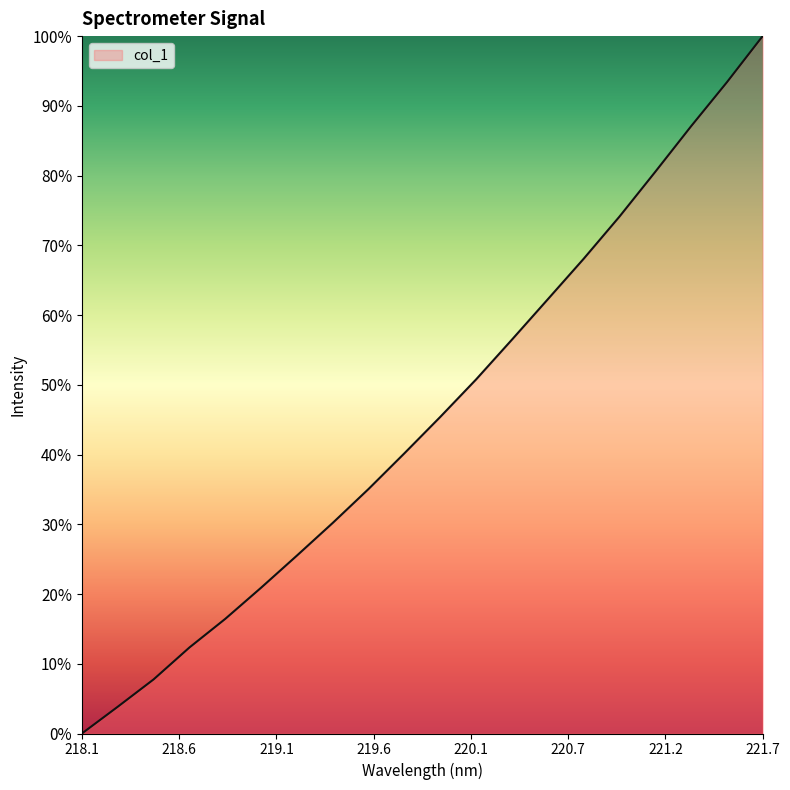

What is the sum of all values?

910.3